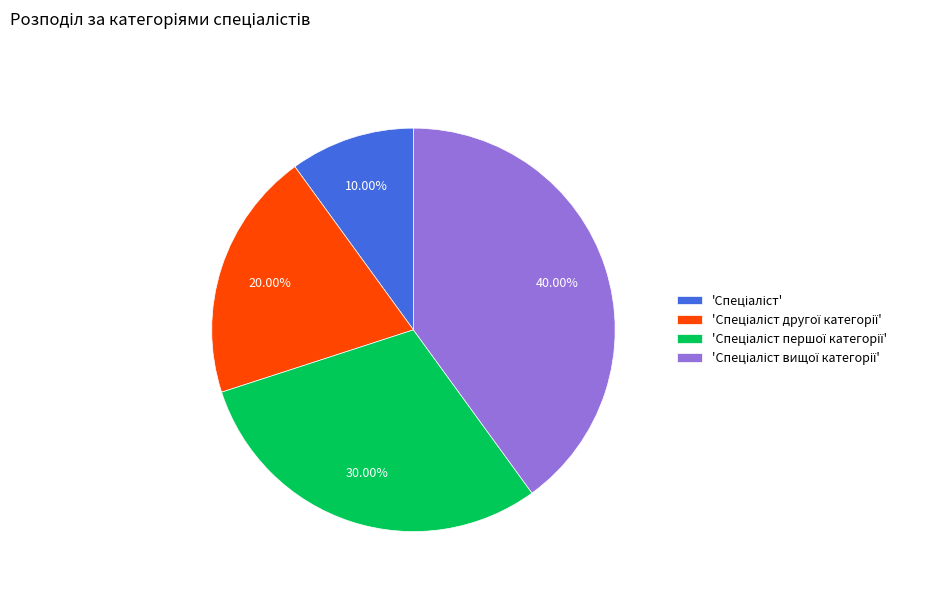

Count the number of slices in the pie.

4